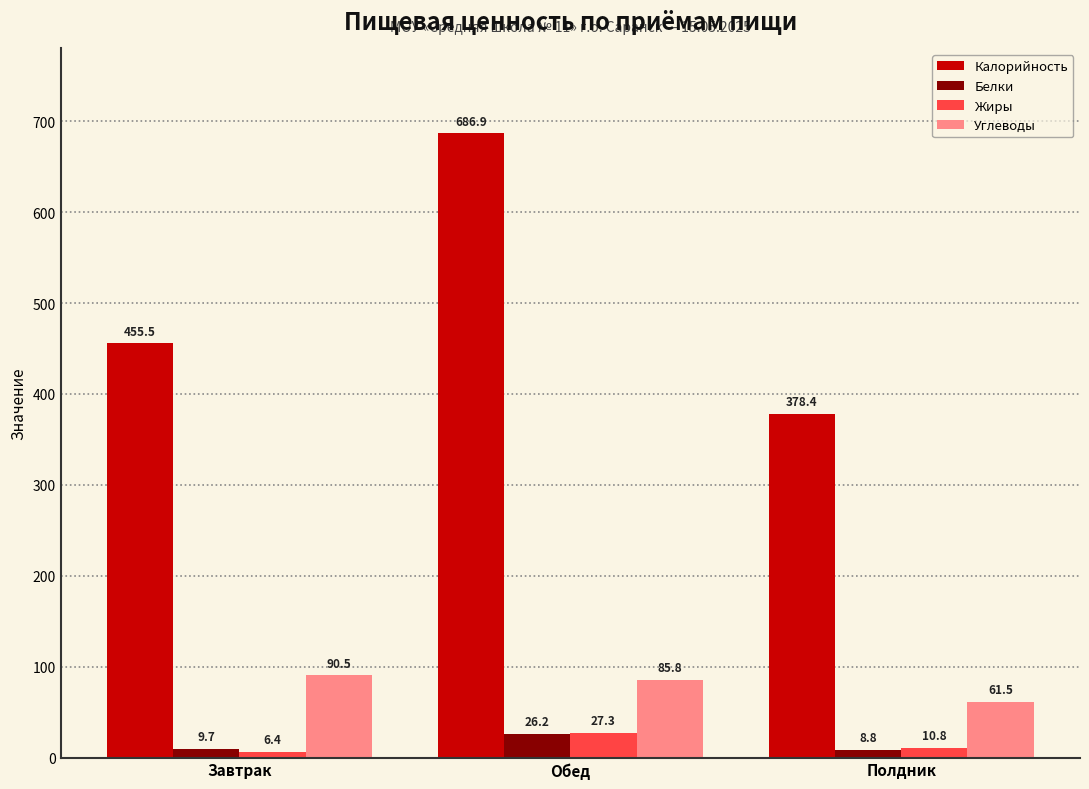

Where does the Жиры series first go above 10?

Обед